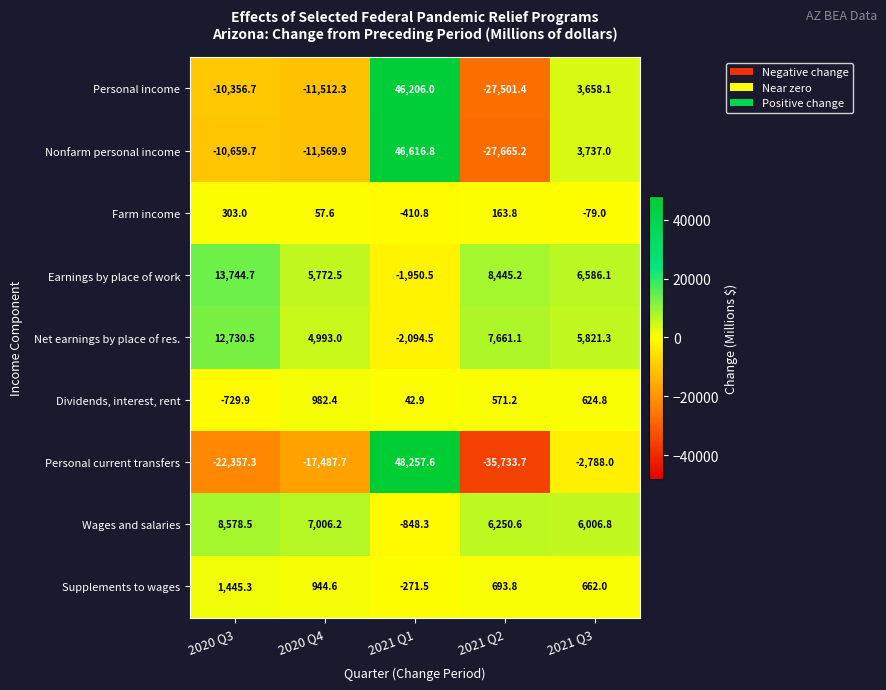

List the series in order of their peak value, highest first.

Personal current transfers, Nonfarm personal income, Personal income, Earnings by place of work, Net earnings by place of res., Wages and salaries, Supplements to wages, Dividends, interest, rent, Farm income